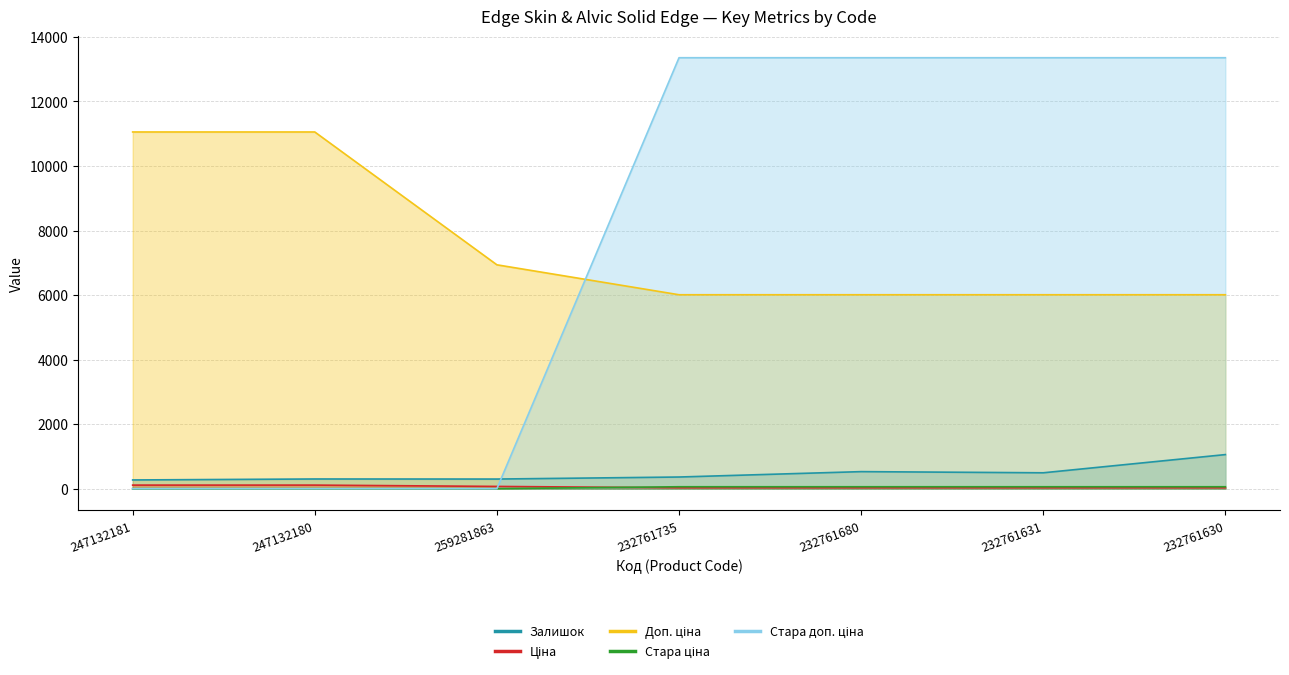

What value does the Залишок series have at 232761631?

492.0